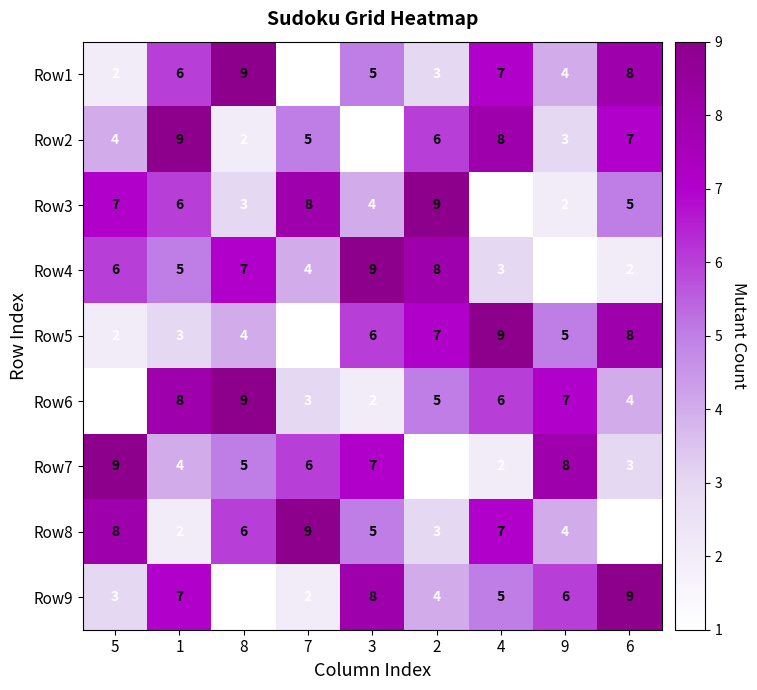

The value of Row9 at 1 is 7. True or false?

True